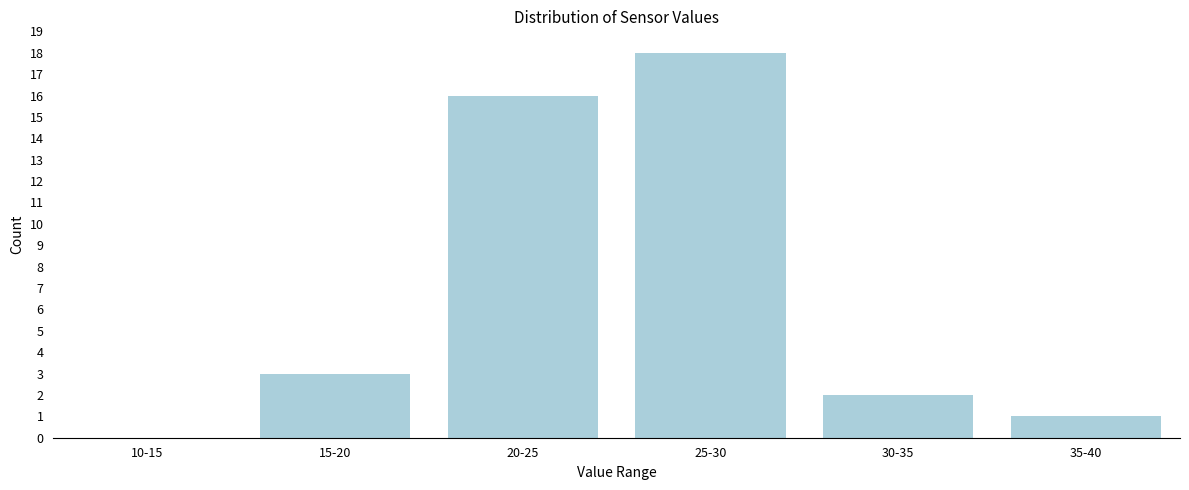

Reading left to right, extract all data points from this chart.

10-15=0	15-20=3	20-25=16	25-30=18	30-35=2	35-40=1